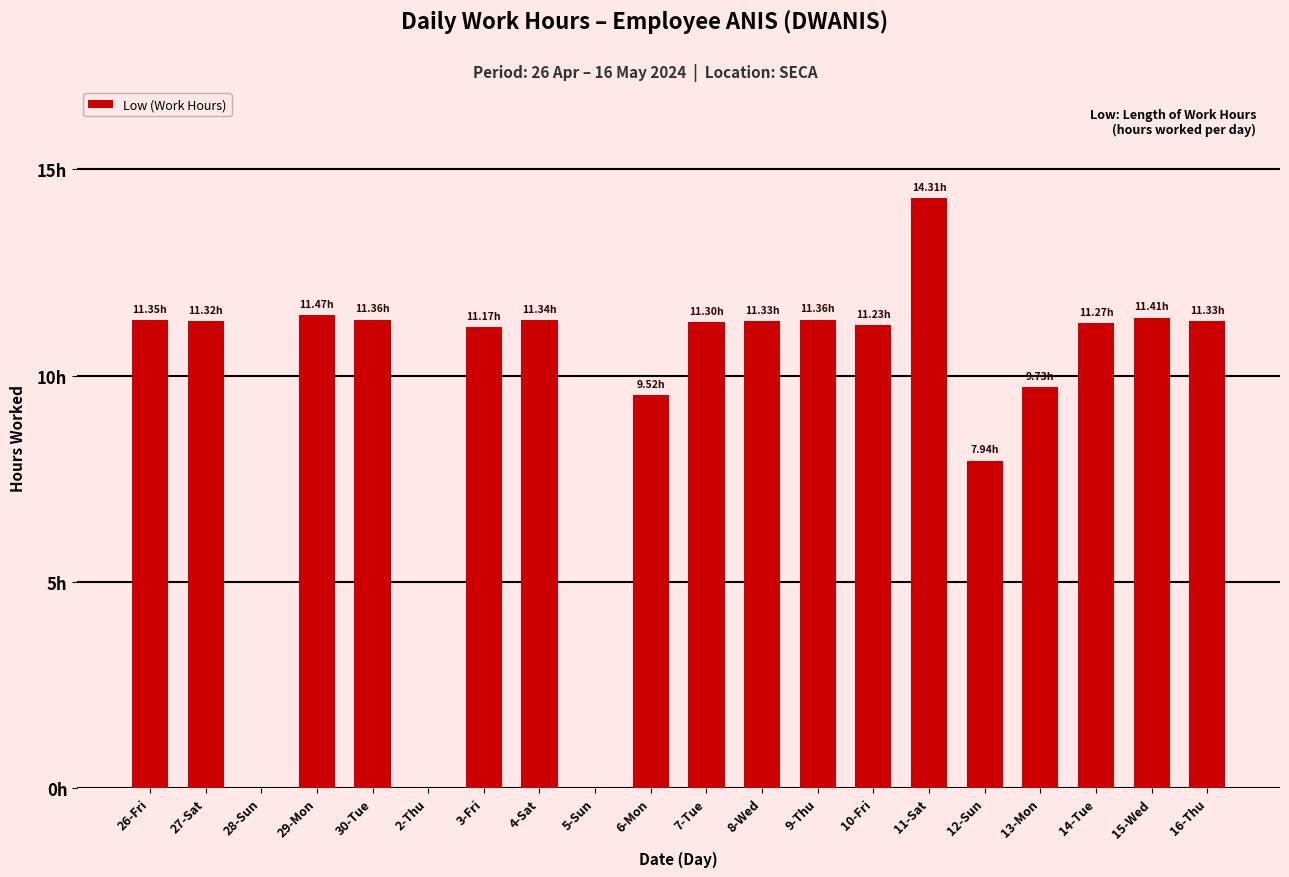

Which has a higher value, 16-Thu or 10-Fri?

16-Thu